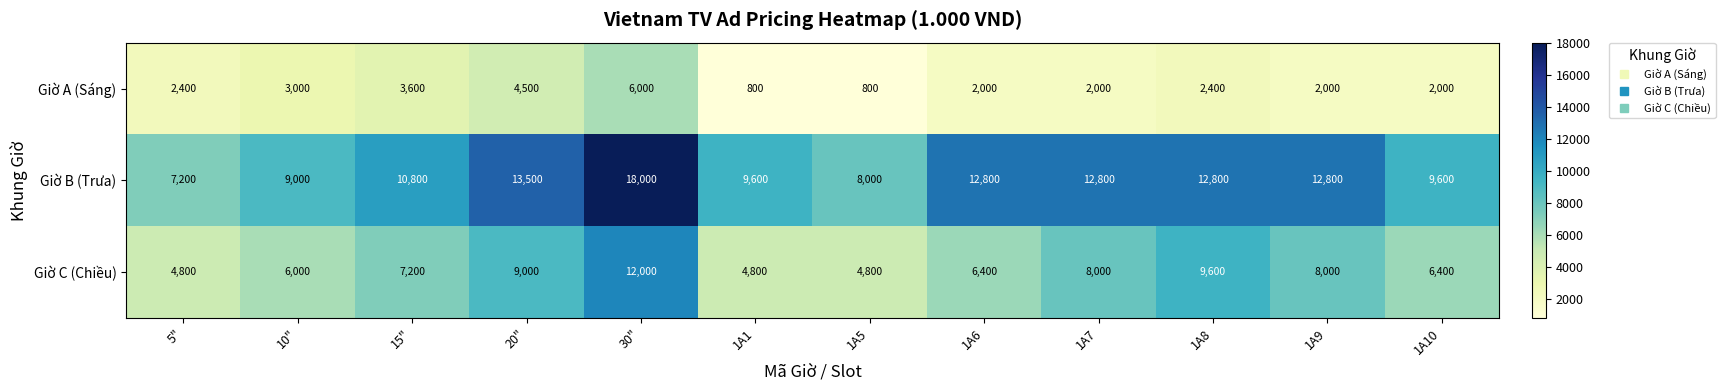

Which series has the largest range (max minus min)?

Giờ B (Trưa)